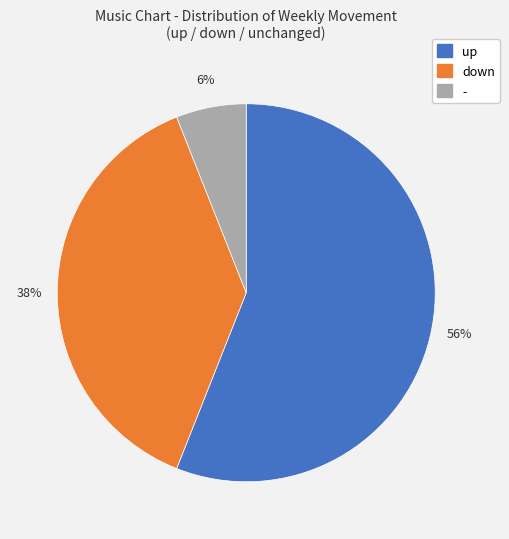

What percentage is the - slice, to the nearest percent?

6%